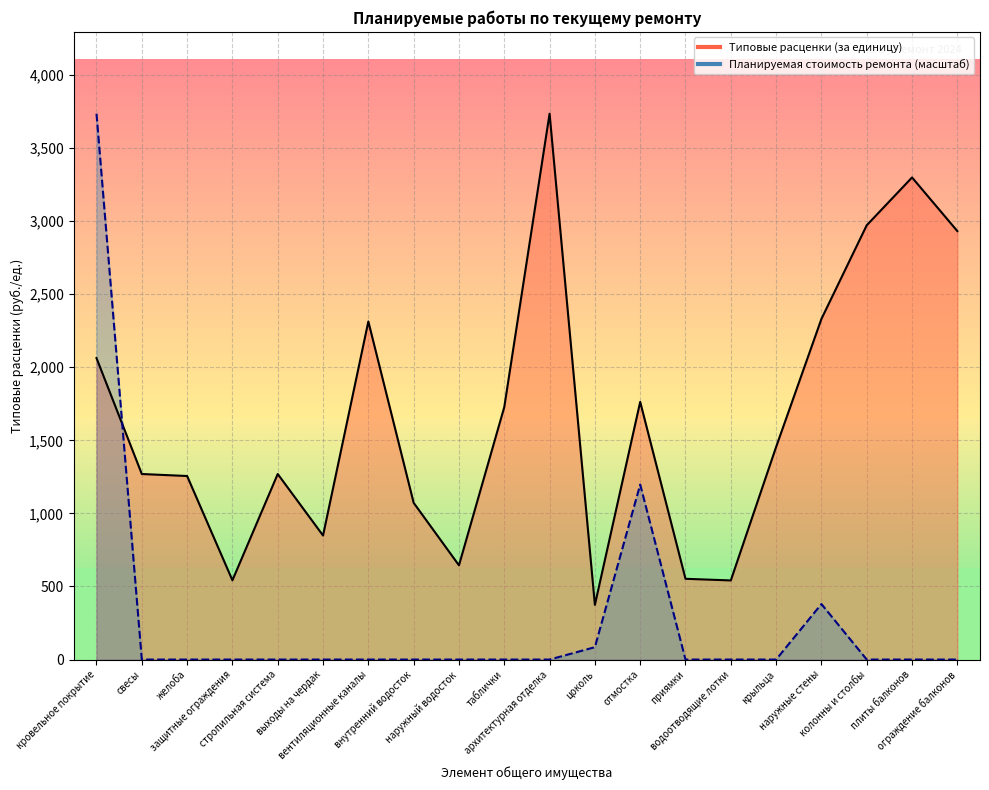

What is the minimum value for Типовые расценки (за единицу)?

374.2